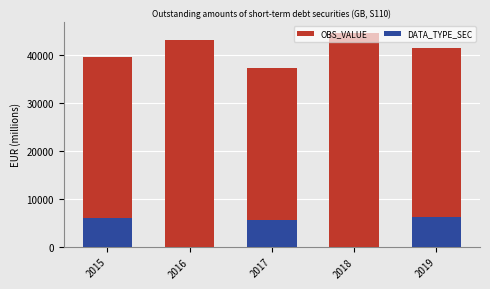

Which series has the largest total across all categories?

OBS_VALUE